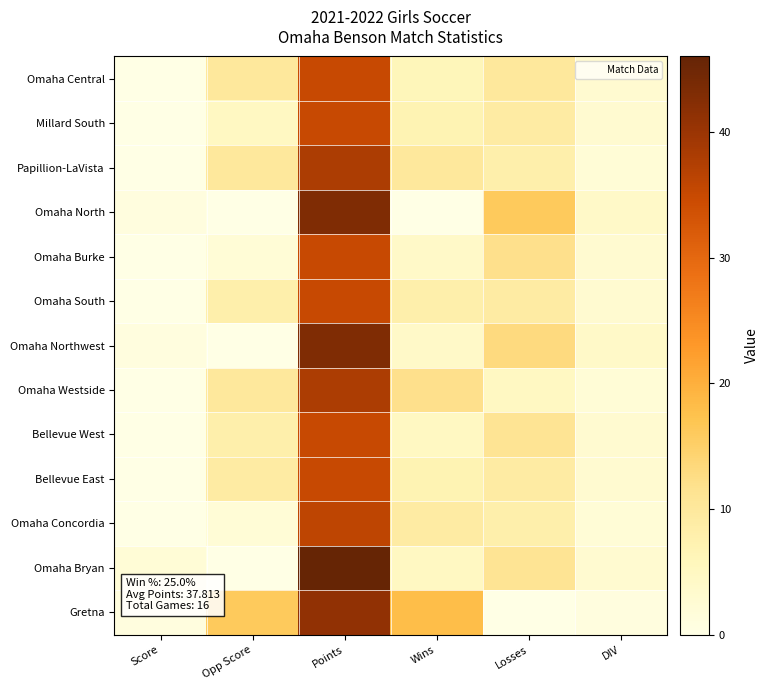

Reading left to right, list all the values displayed in this chart.

Omaha Central: Score=0	Opp Score=10	Points=35	Wins=6	Losses=10	DIV=3
Millard South: Score=0	Opp Score=5	Points=35	Wins=7	Losses=9	DIV=3
Papillion-LaVista: Score=0	Opp Score=10	Points=38	Wins=10	Losses=8	DIV=2
Omaha North: Score=1	Opp Score=0	Points=43	Wins=0	Losses=16	DIV=4
Omaha Burke: Score=0	Opp Score=2	Points=35	Wins=4	Losses=12	DIV=3
Omaha South: Score=0	Opp Score=8	Points=35	Wins=8	Losses=9	DIV=3
Omaha Northwest: Score=1	Opp Score=0	Points=43	Wins=4	Losses=13	DIV=4
Omaha Westside: Score=0	Opp Score=10	Points=38	Wins=12	Losses=5	DIV=2
Bellevue West: Score=0	Opp Score=8	Points=35	Wins=5	Losses=11	DIV=3
Bellevue East: Score=0	Opp Score=9	Points=35	Wins=7	Losses=9	DIV=3
Omaha Concordia: Score=0	Opp Score=2	Points=36	Wins=9	Losses=8	DIV=2
Omaha Bryan: Score=2	Opp Score=0	Points=46	Wins=5	Losses=11	DIV=3
Gretna: Score=1	Opp Score=16	Points=41	Wins=18	Losses=0	DIV=1